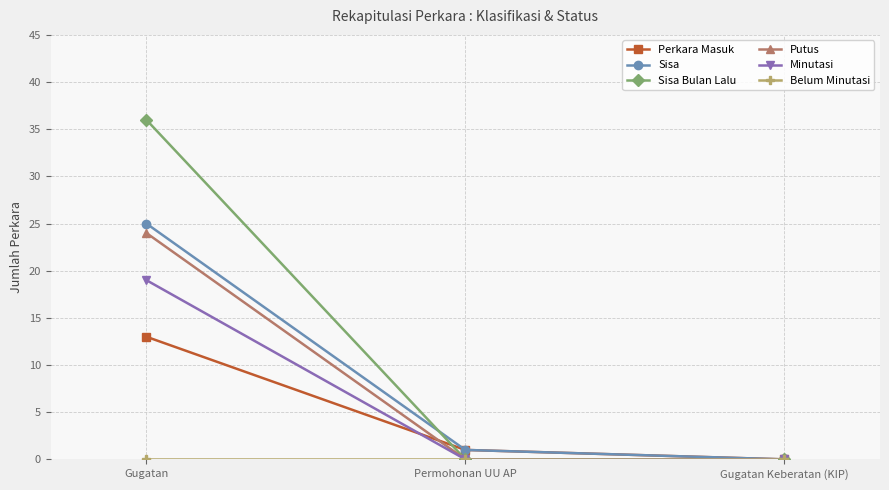

What is the total value across all series at Permohonan UU AP?

2